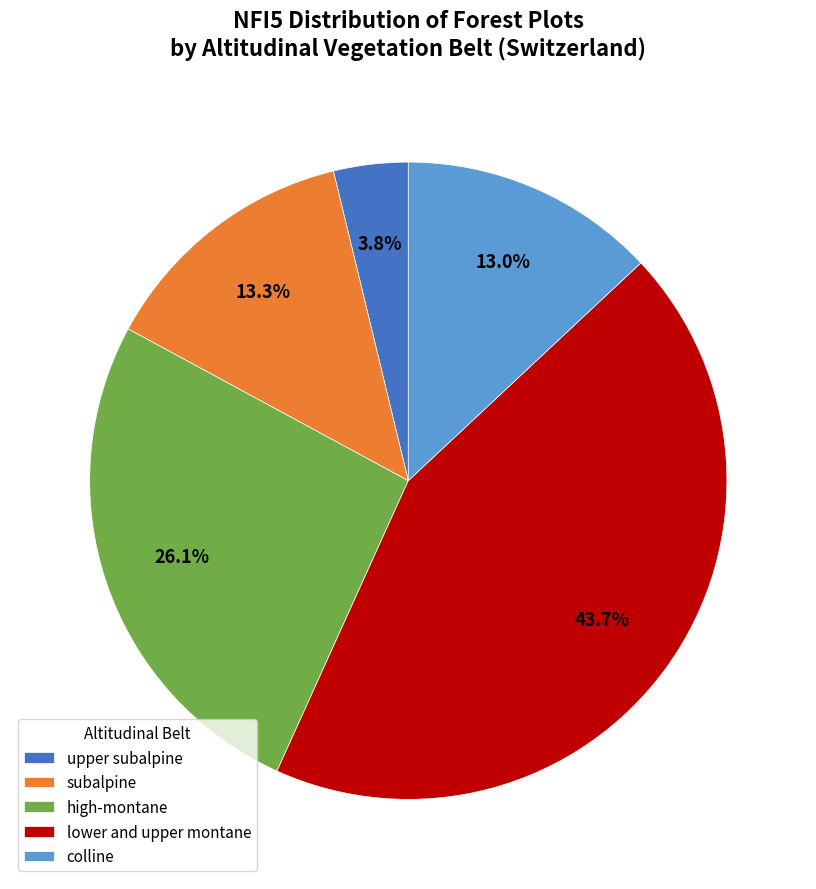

To the nearest percent, what is the difference between the largest and smallest slice percentages?

40%